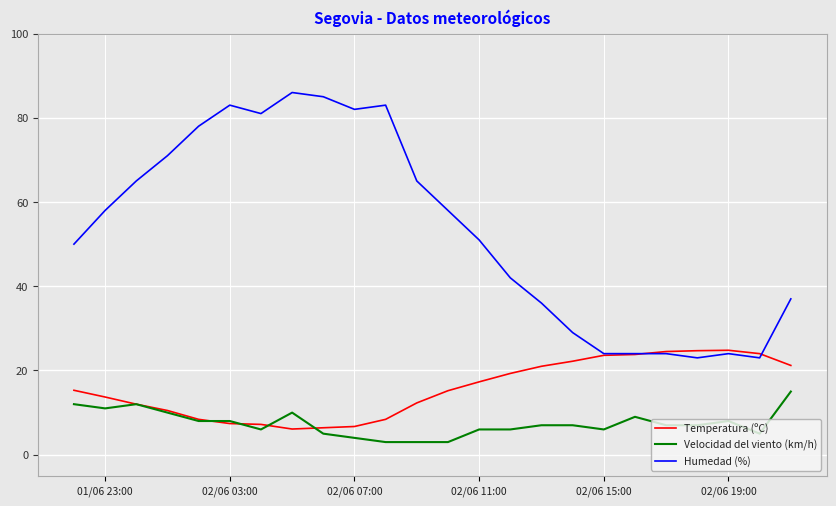

True or false: Humedad (%) and Velocidad del viento (km/h) cross at least once.

False